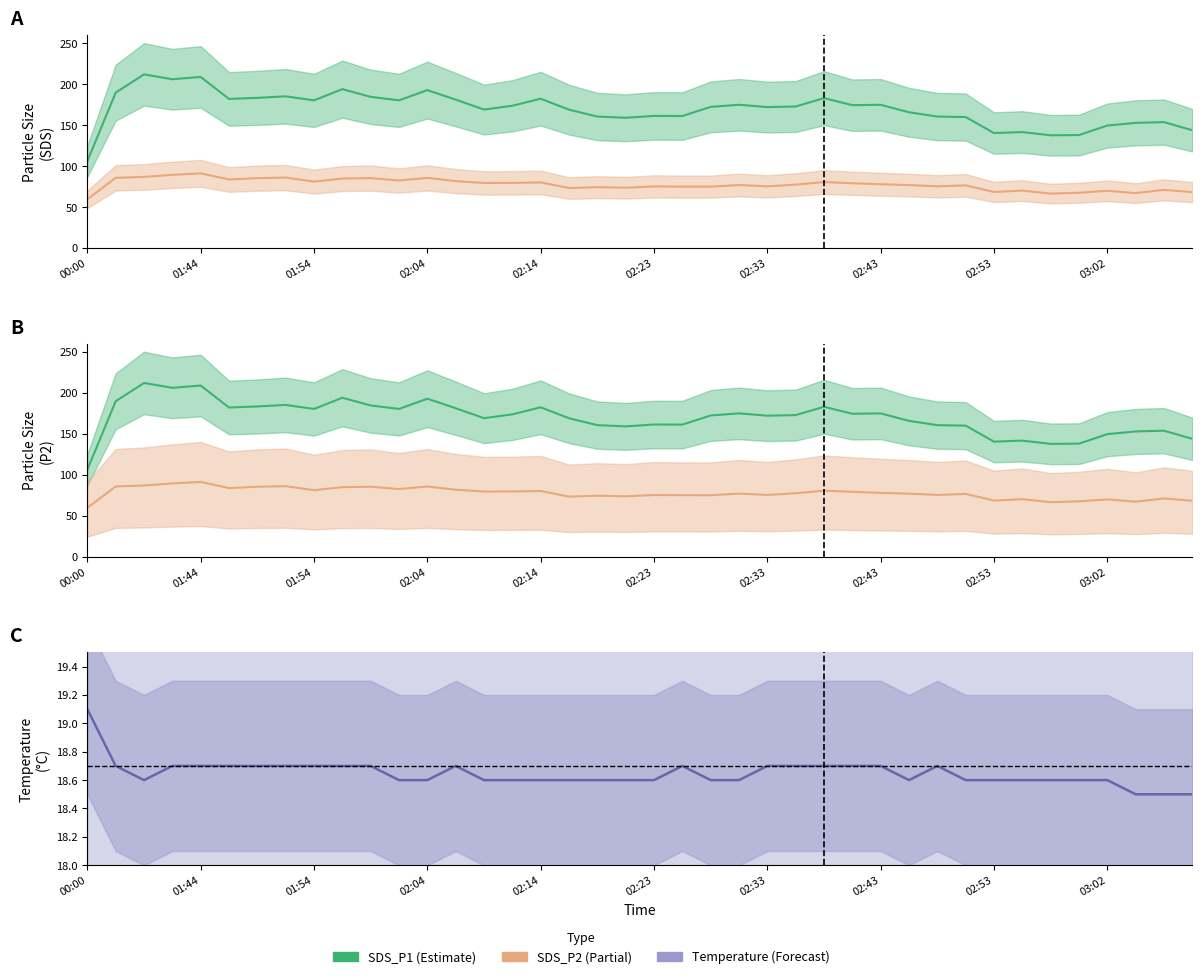

What is the difference between the second highest and second lowest values in the SDS_P1 series?

71.3